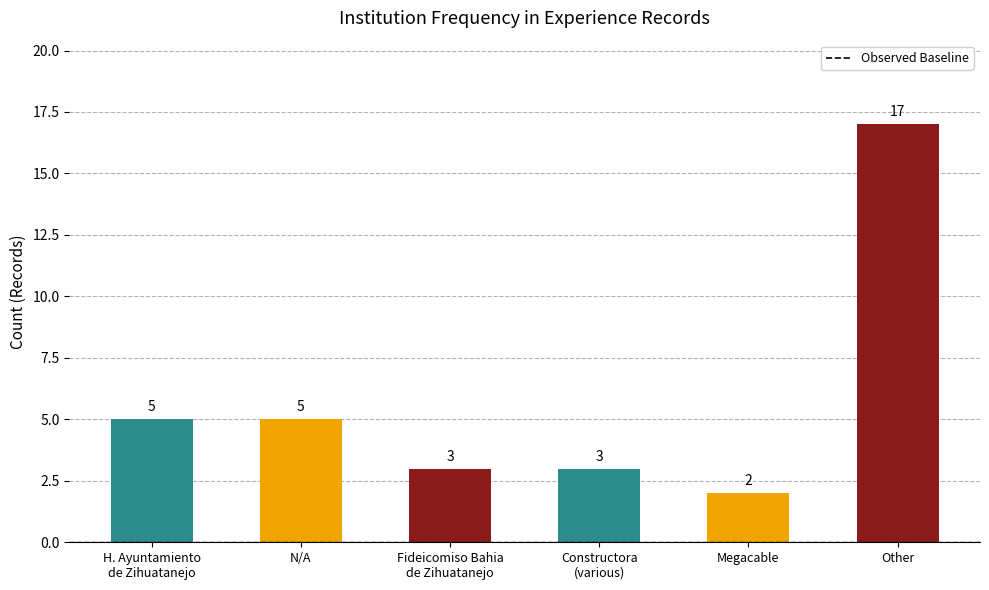

What is the ratio of the value at Other to the value at N/A?

3.4